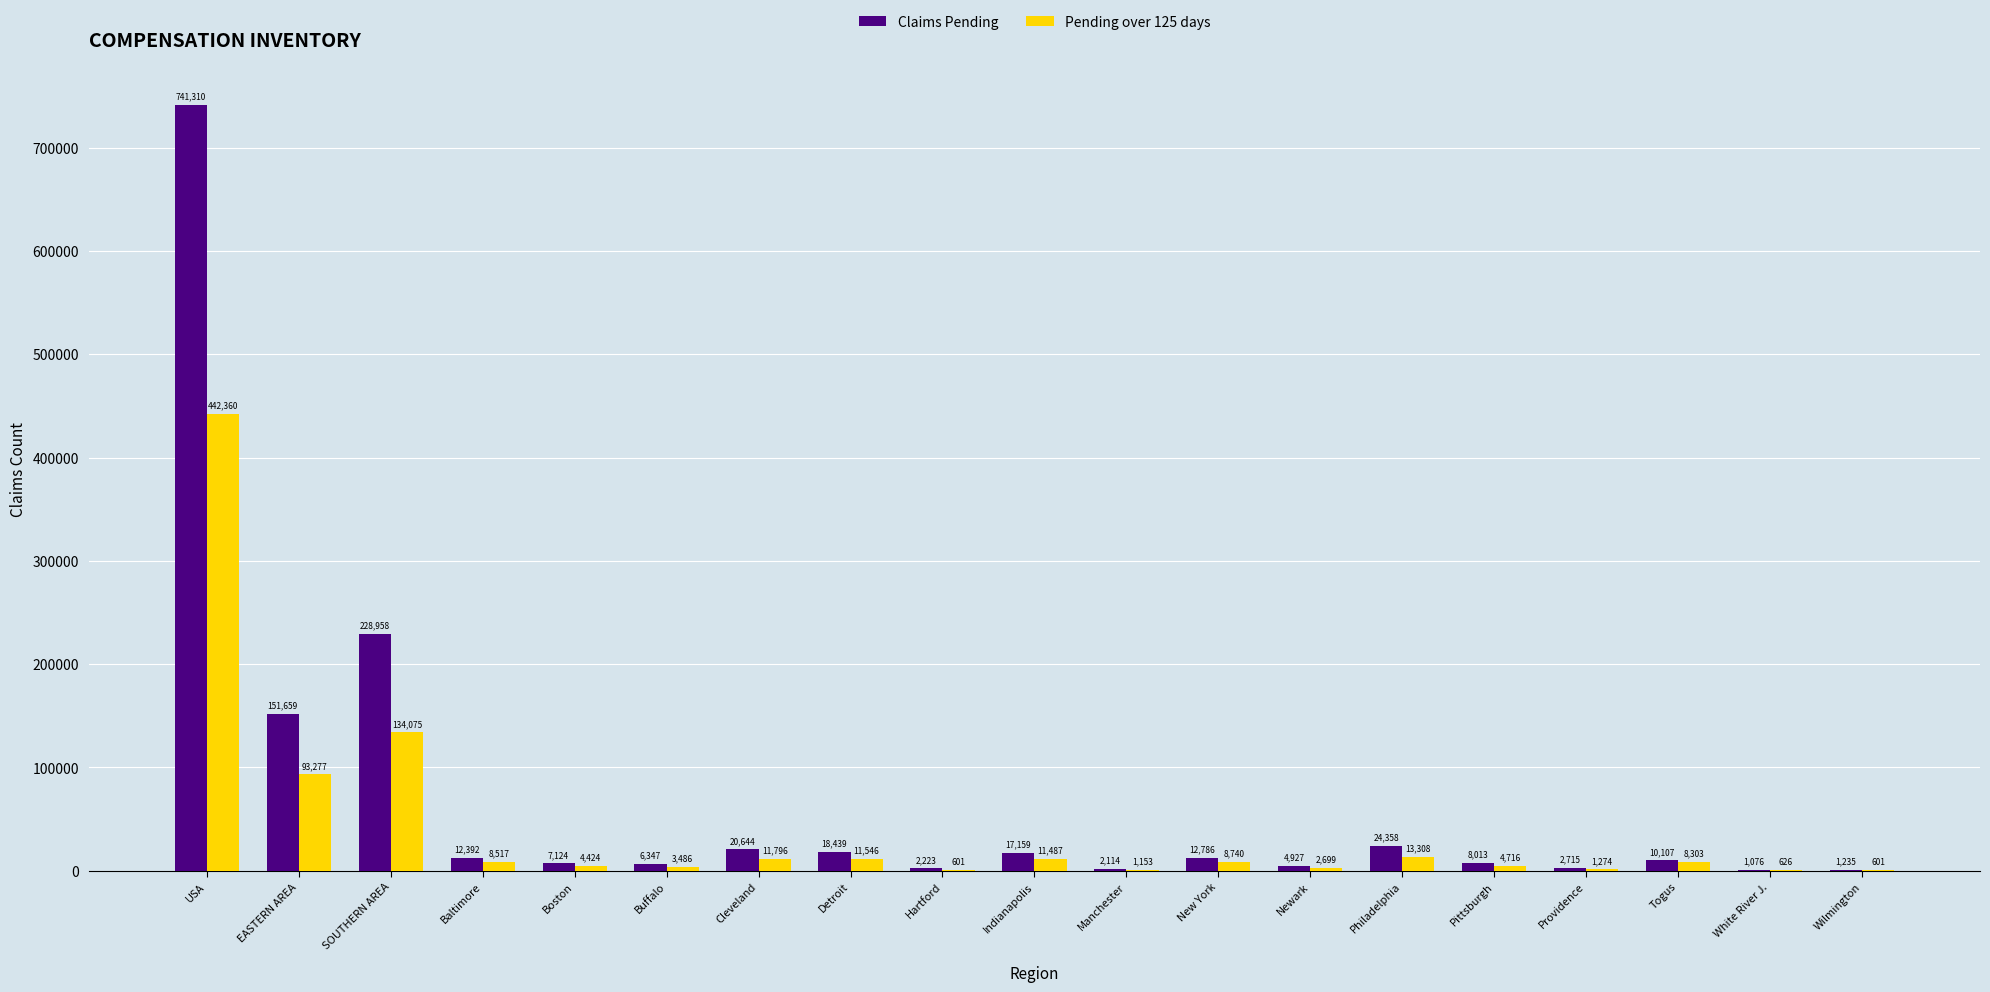

Count the number of categories in the chart.

19